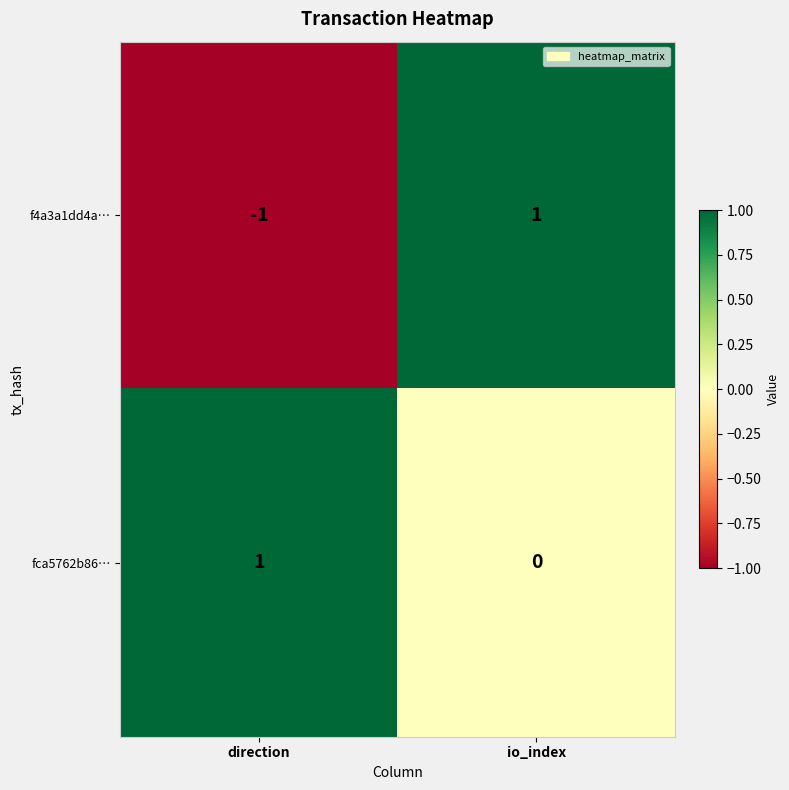

At io_index, list the series in order from largest to smallest.

f4a3a1dd4a…, fca5762b86…